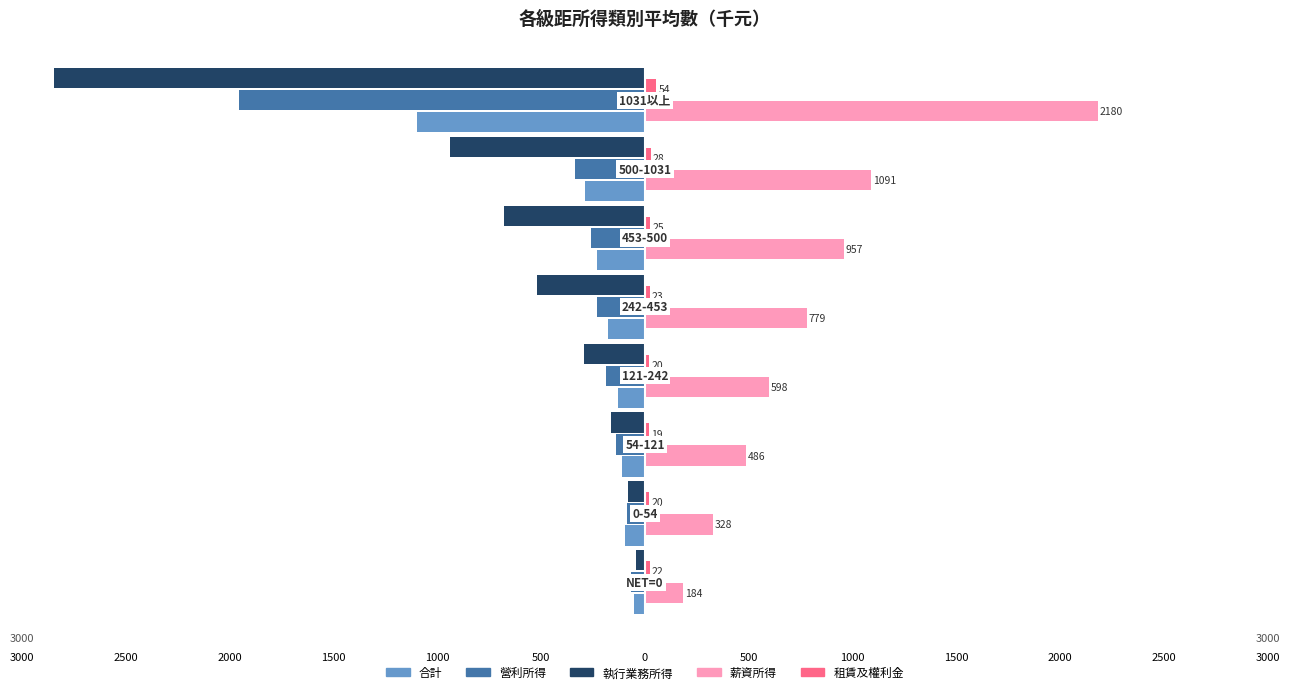

How many bars are there in total?

40